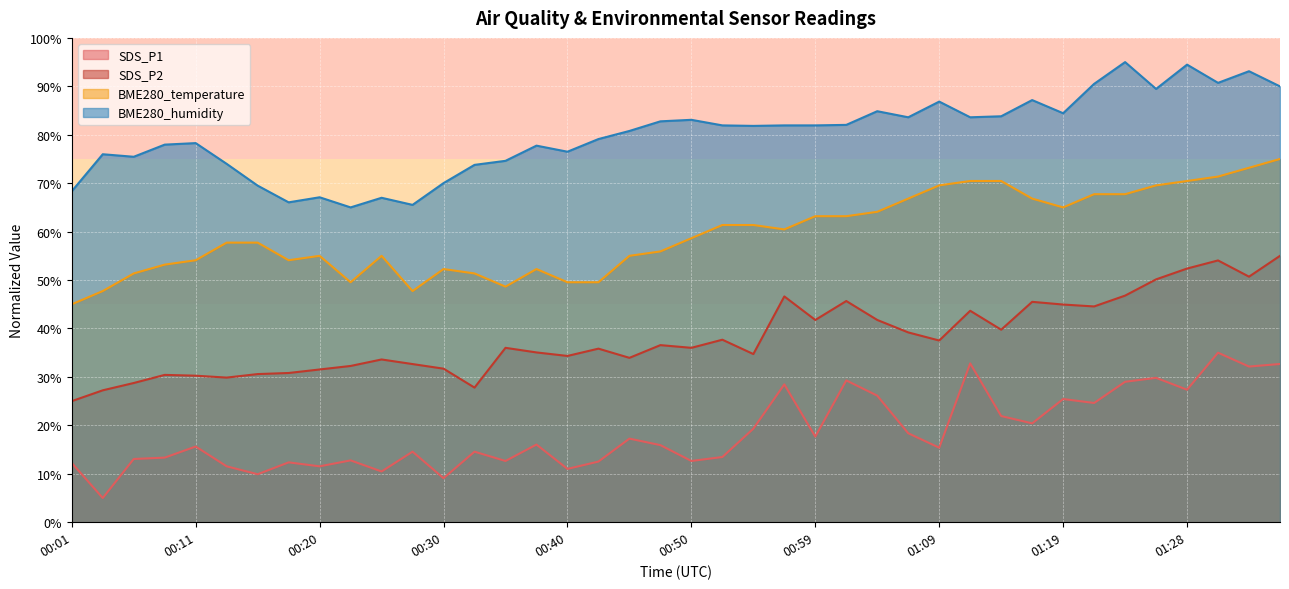

True or false: BME280_humidity and SDS_P1 intersect in this chart.

False